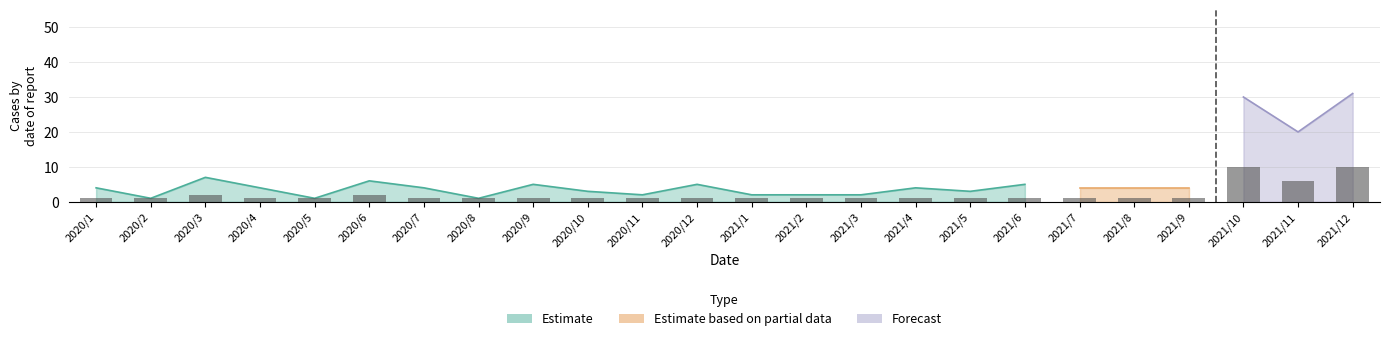

The value of Forecast at 2021/5 is 40. True or false?

False